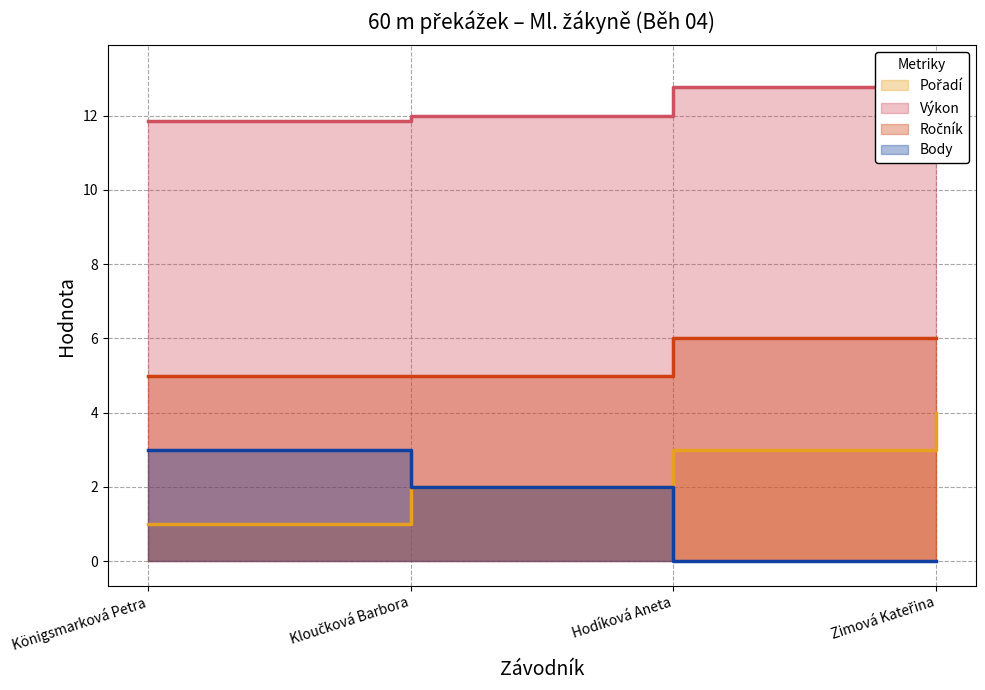

Reading left to right, extract all data points from this chart.

Pořadí: Königsmarková Petra=1.0	Kloučková Barbora=2.0	Hodíková Aneta=3.0	Zimová Kateřina=4.0
Výkon: Königsmarková Petra=11.8	Kloučková Barbora=12.0	Hodíková Aneta=12.8	Zimová Kateřina=13.2
Ročník: Königsmarková Petra=5.0	Kloučková Barbora=5.0	Hodíková Aneta=6.0	Zimová Kateřina=6.0
Body: Königsmarková Petra=3.0	Kloučková Barbora=2.0	Hodíková Aneta=0.0	Zimová Kateřina=0.0